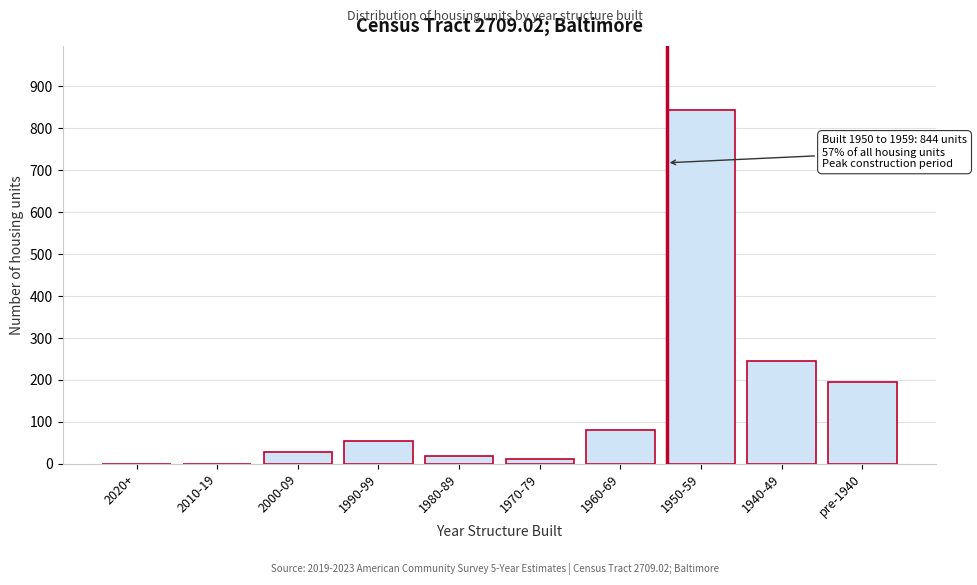

Reading left to right, transcribe all the data shown in this chart.

2020+=0	2010-19=0	2000-09=29	1990-99=55	1980-89=20	1970-79=12	1960-69=80	1950-59=844	1940-49=245	pre-1940=195